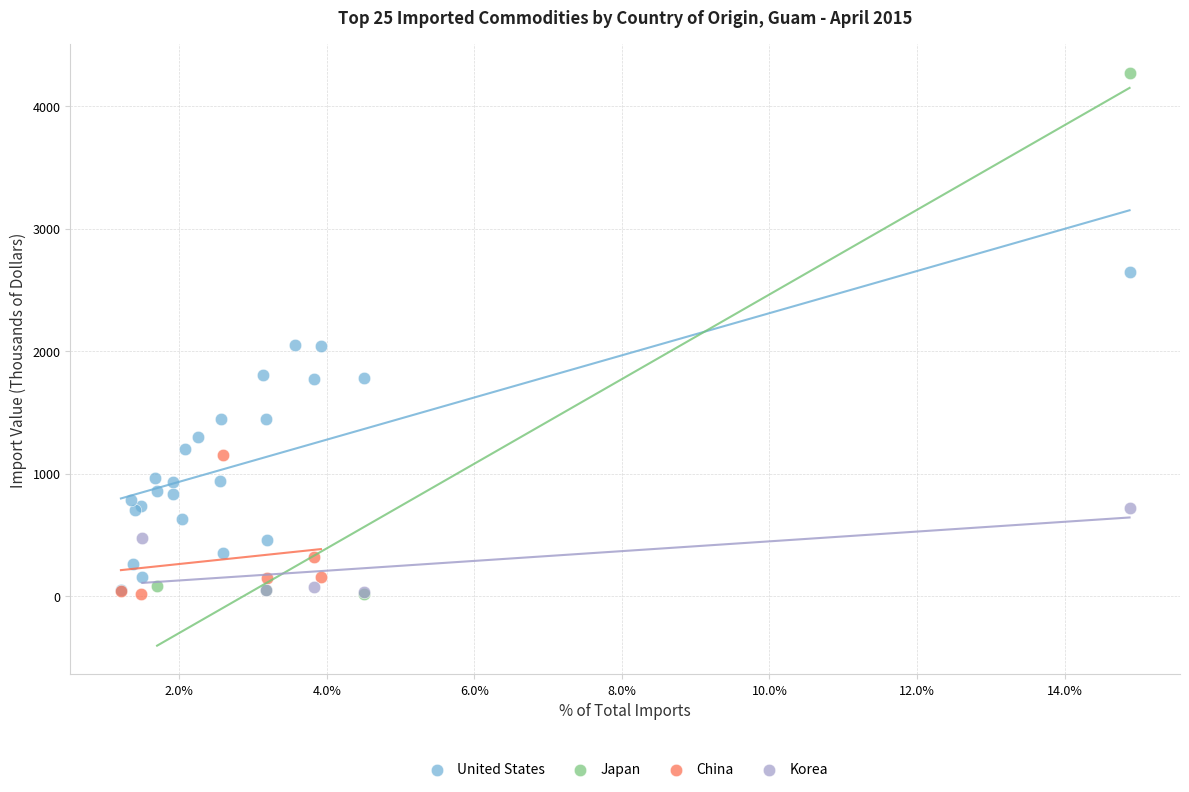

Which series has the widest spread of Y values?

Japan